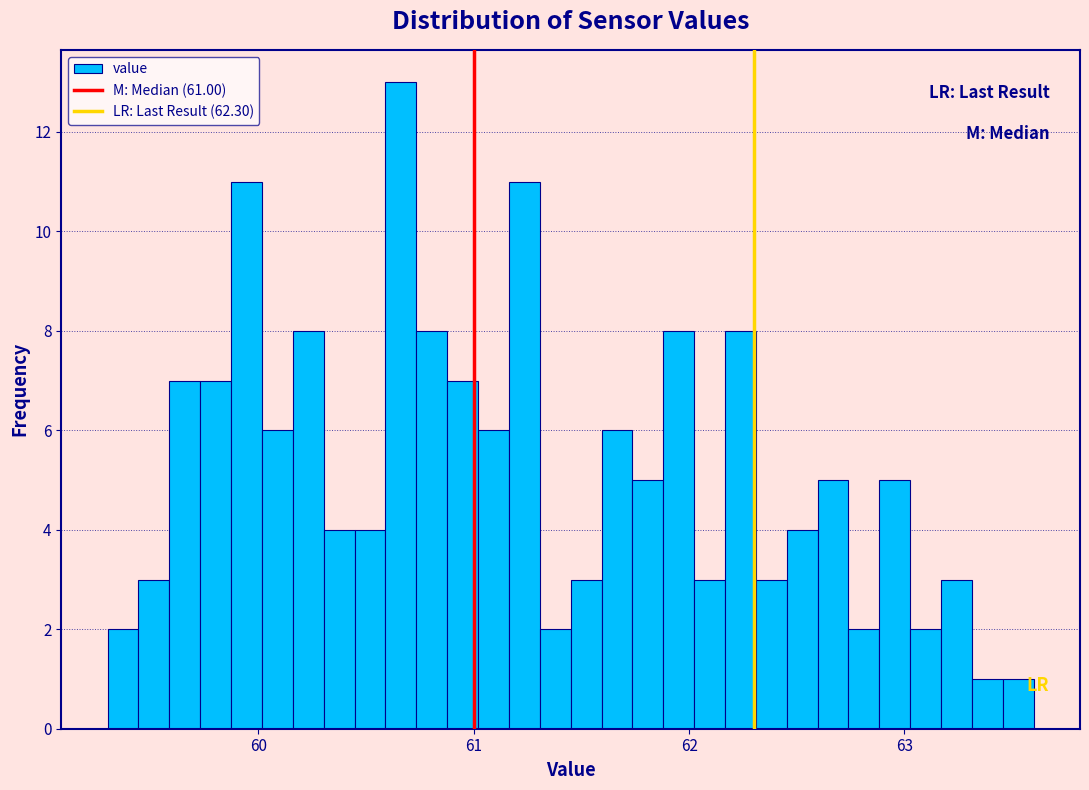

Read against the x-axis, roughly where is the centre of the tallest bar?

60.7